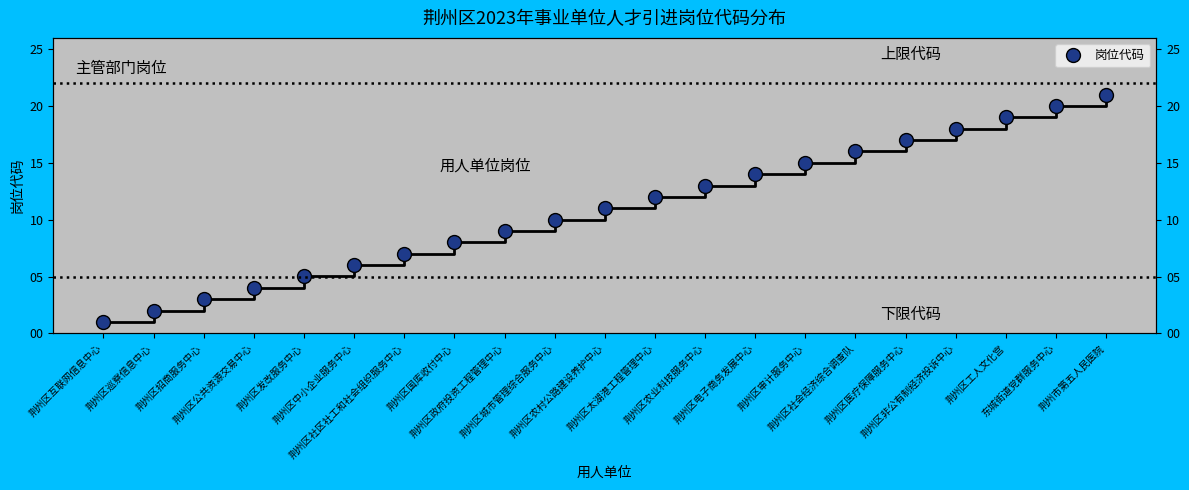

What is the label of the 6th point from the right?

荆州区社会经济综合调查队